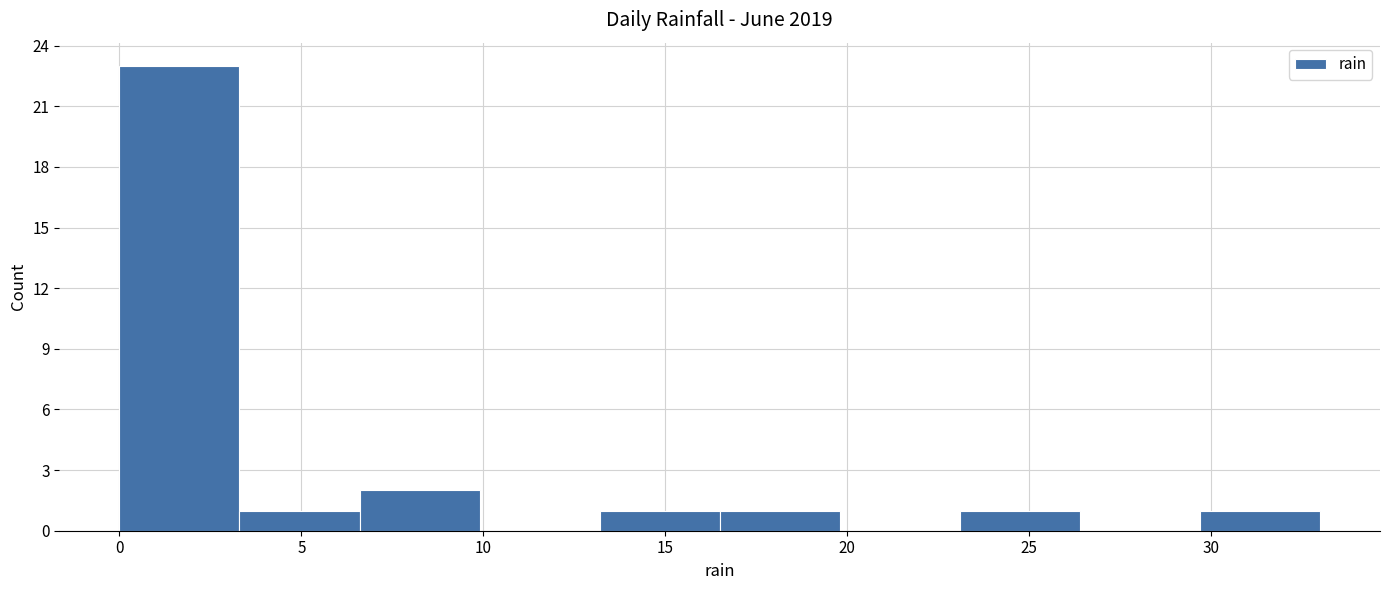

Reading left to right, transcribe this chart: for each bar, give the range it covers on the x-axis and its height. Neither the bar edges nor the heights are printed on the chart, so give them approximately, as read against the axes.

0.0 to 3.3: 23
3.3 to 6.6: 1
6.6 to 9.9: 2
9.9 to 13.2: 0
13.2 to 16.5: 1
16.5 to 19.8: 1
19.8 to 23.1: 0
23.1 to 26.4: 1
26.4 to 29.7: 0
29.7 to 33.0: 1